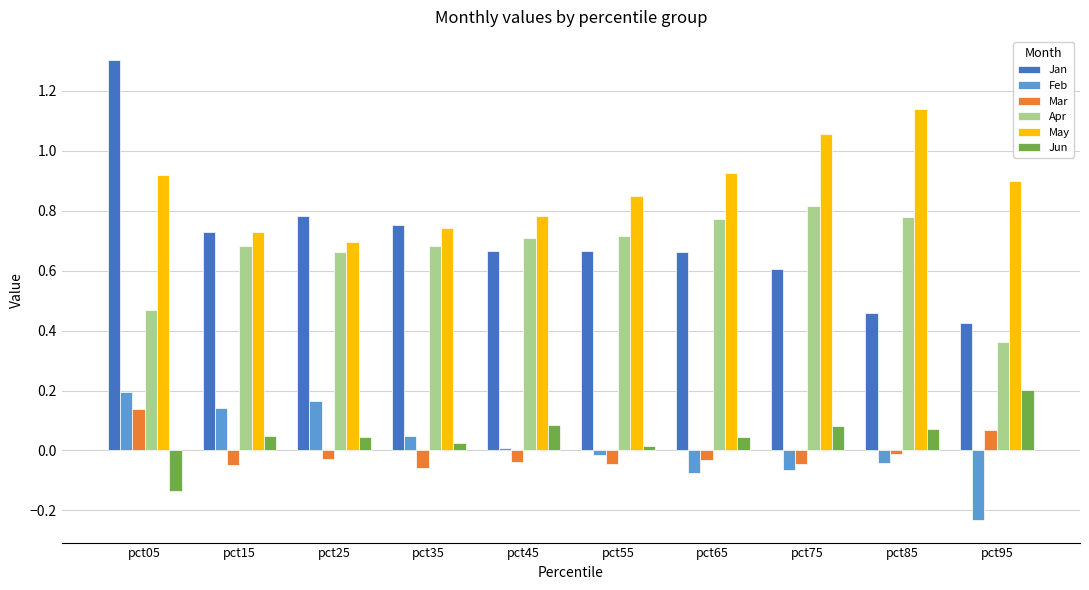

How many bars are there in each group?

6